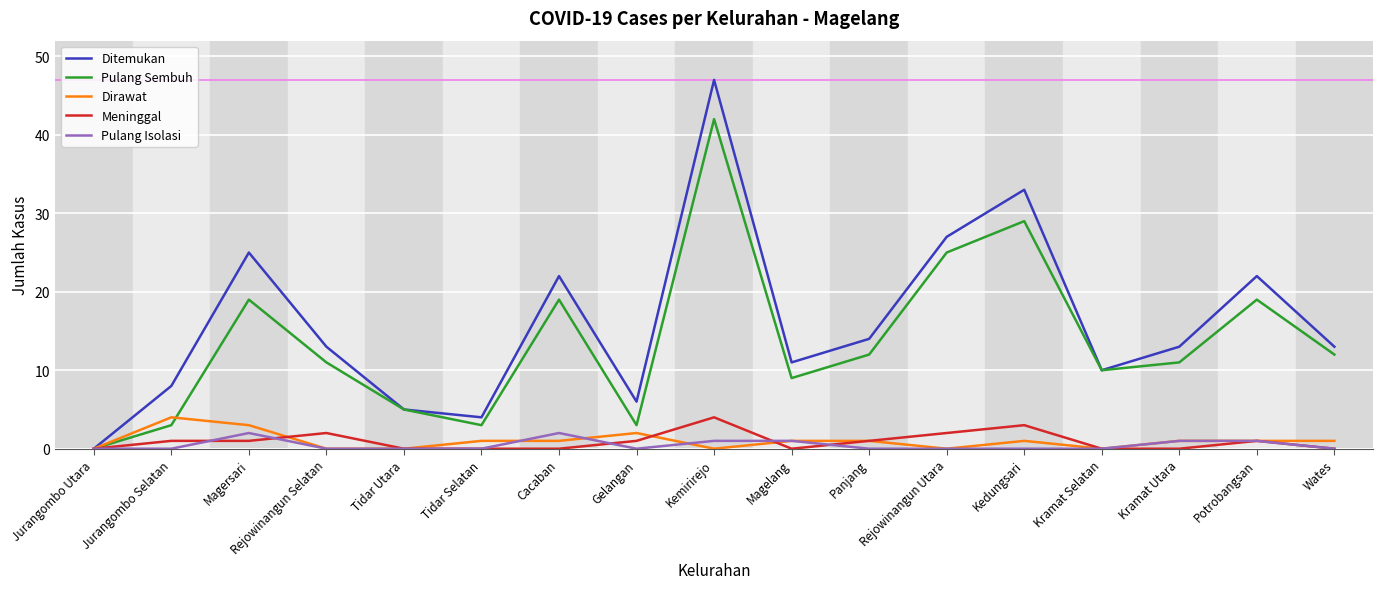

Is the value of Pulang Sembuh at Kramat Utara greater than the value of Ditemukan at Cacaban?

No